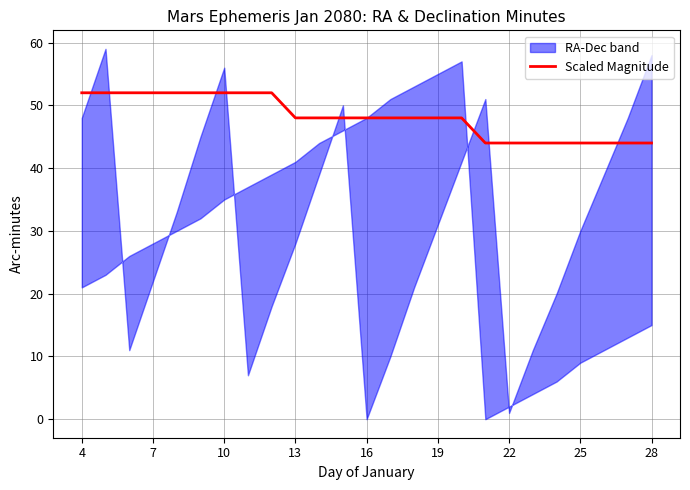

What is the minimum value for Scaled Magnitude?

44